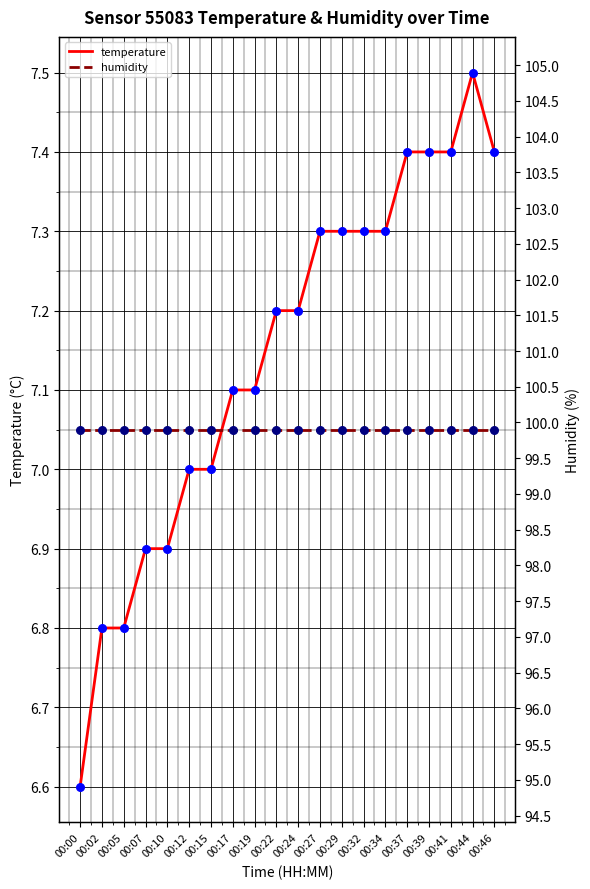

Which series contains the lowest Y value?

temperature